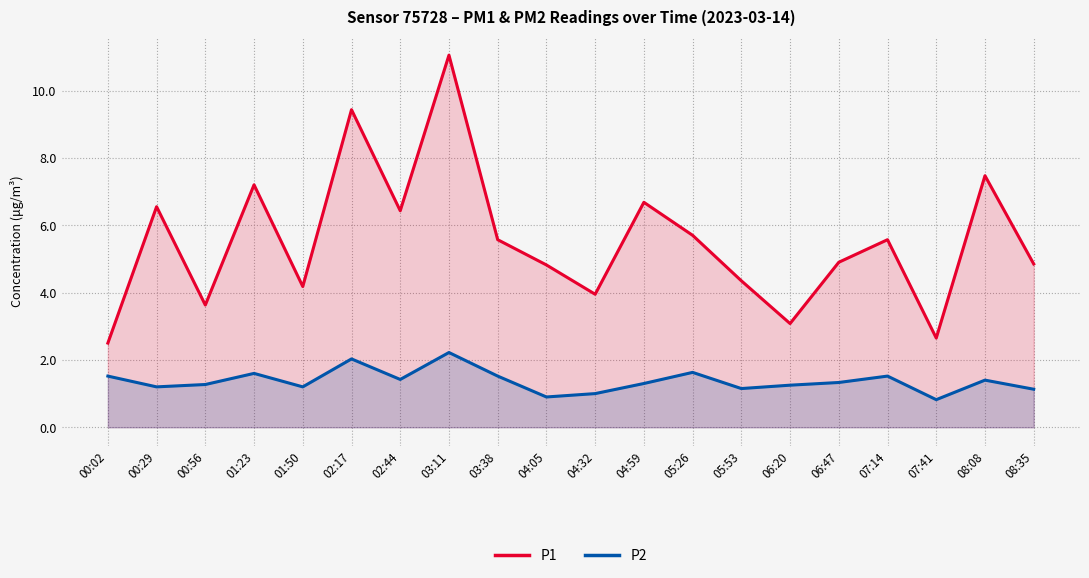

True or false: P2 has a value of 1.0 at 03:38.

False